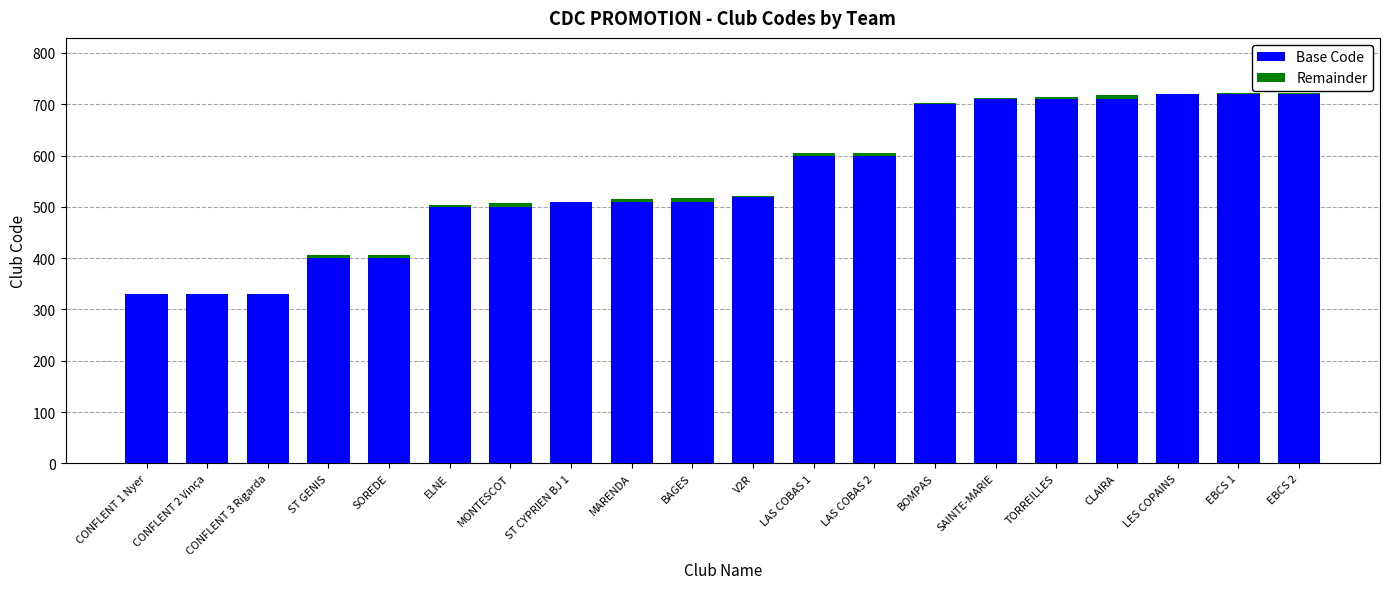

What is the sum of all Base Code values?

11030